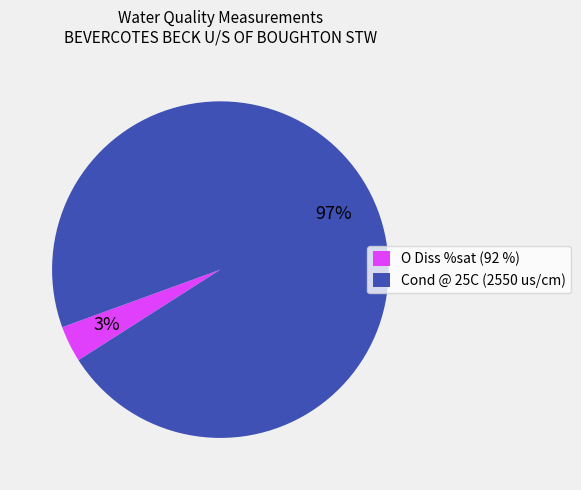

Which category has the biggest portion of the pie?

Cond @ 25C (2550 us/cm)